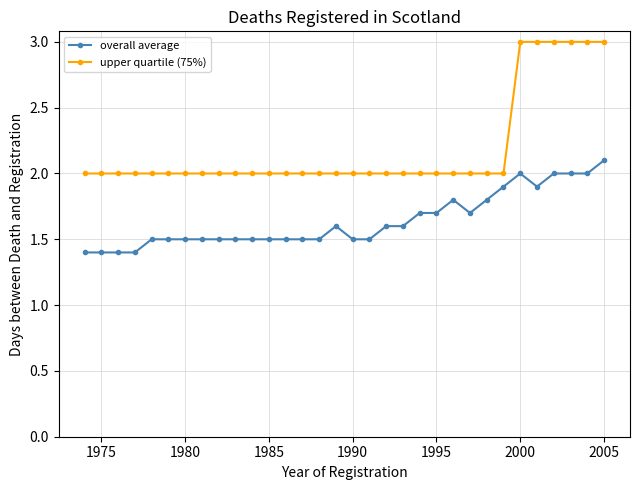

Which series has the largest total across all categories?

upper quartile (75%)